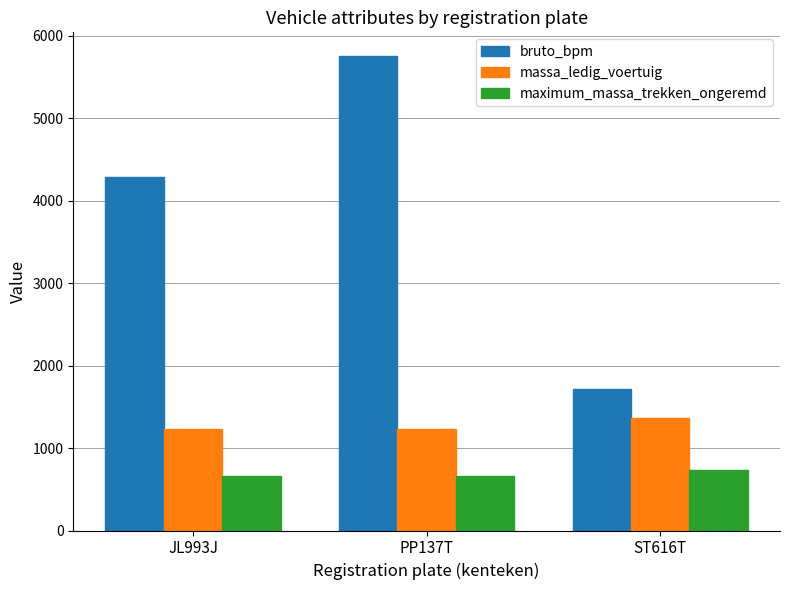

What is the smallest value displayed?

660